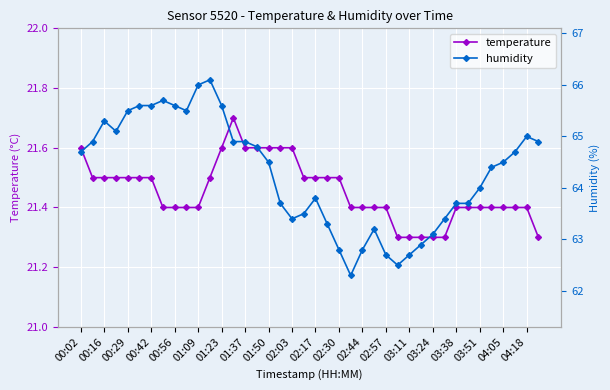

How many data points in humidity are less than 64?

17